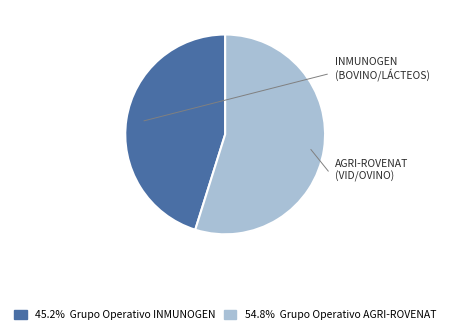

Is there any slice that represents more than half of the pie?

Yes